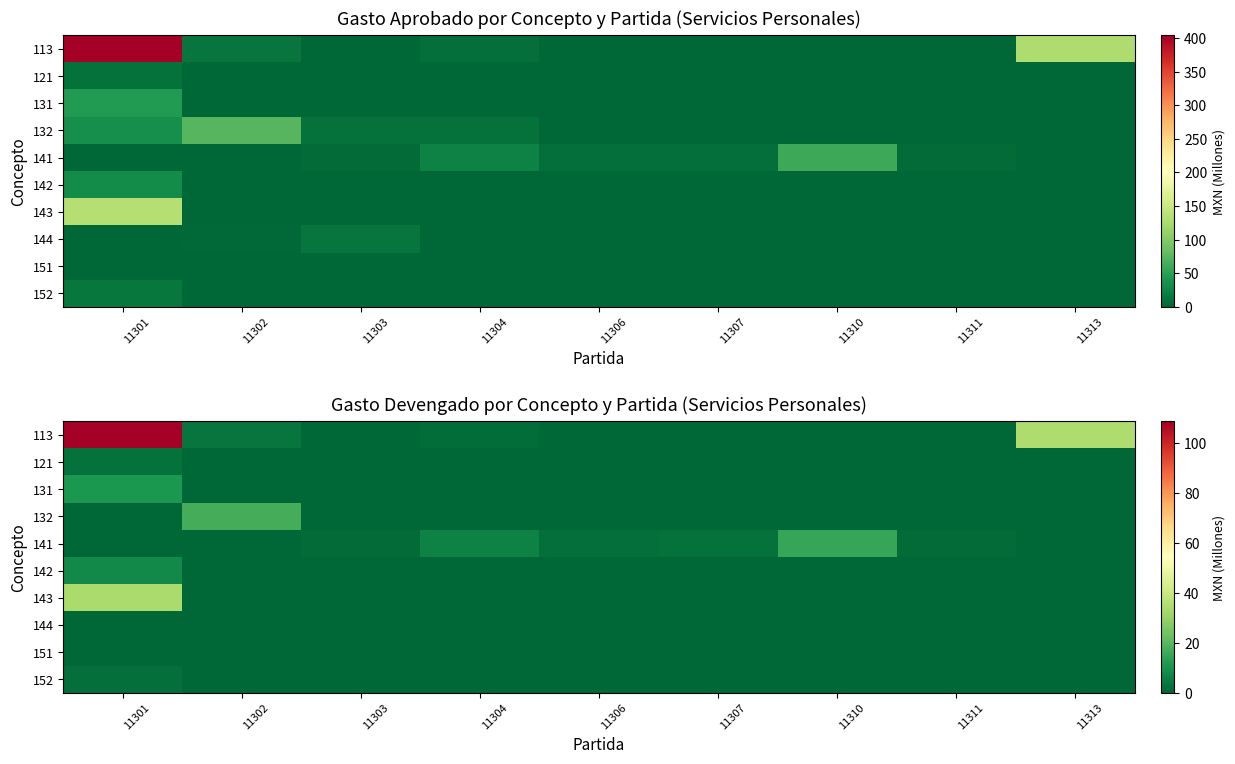

Which label corresponds to the largest value in the chart?

11301